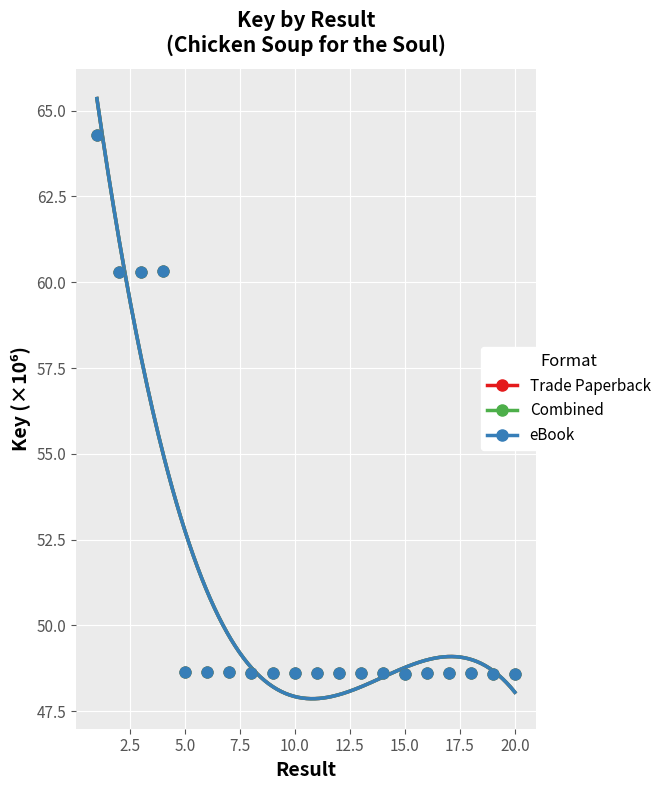

Which series contains the lowest Y value?

Trade Paperback